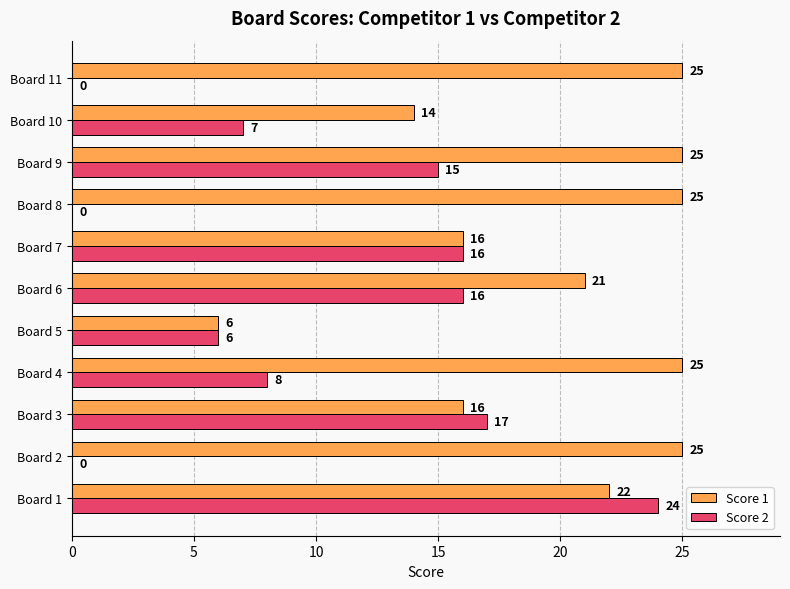

The Score 2 series shows 29 at Board 3. True or false?

False